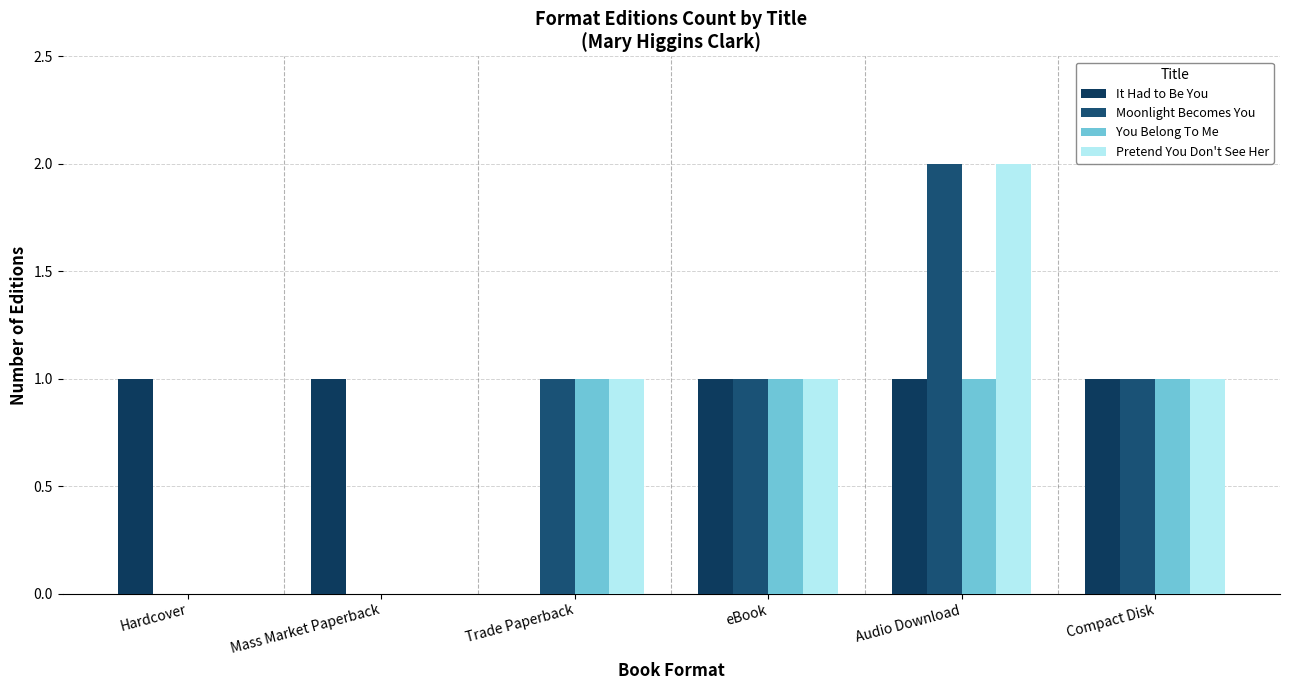

Rank the series by their maximum value, from lowest to highest.

It Had to Be You, You Belong To Me, Moonlight Becomes You, Pretend You Don't See Her